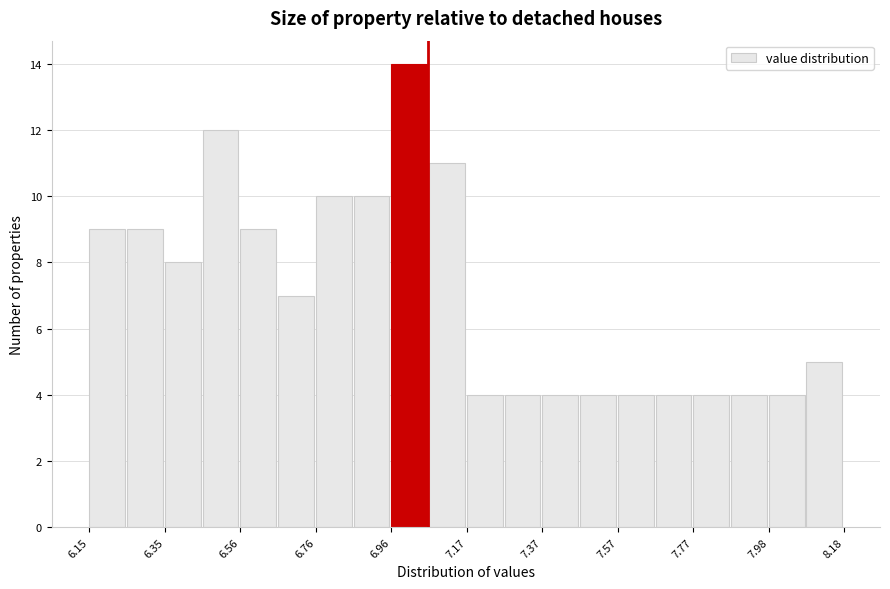

Read against the x-axis, roughly where is the centre of the tallest bar?

7.00